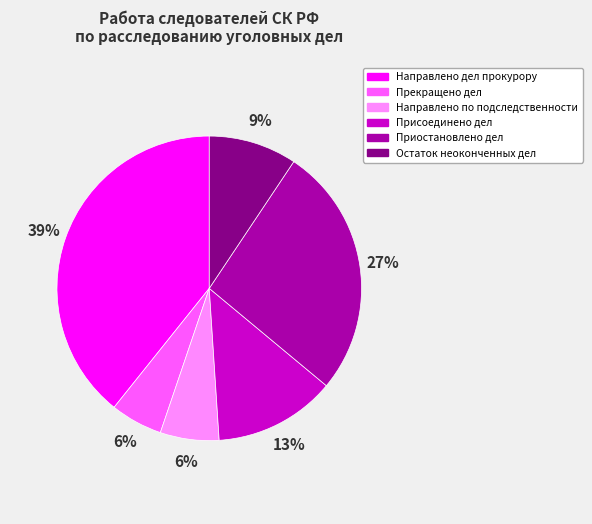

How many slices are in this pie chart?

6